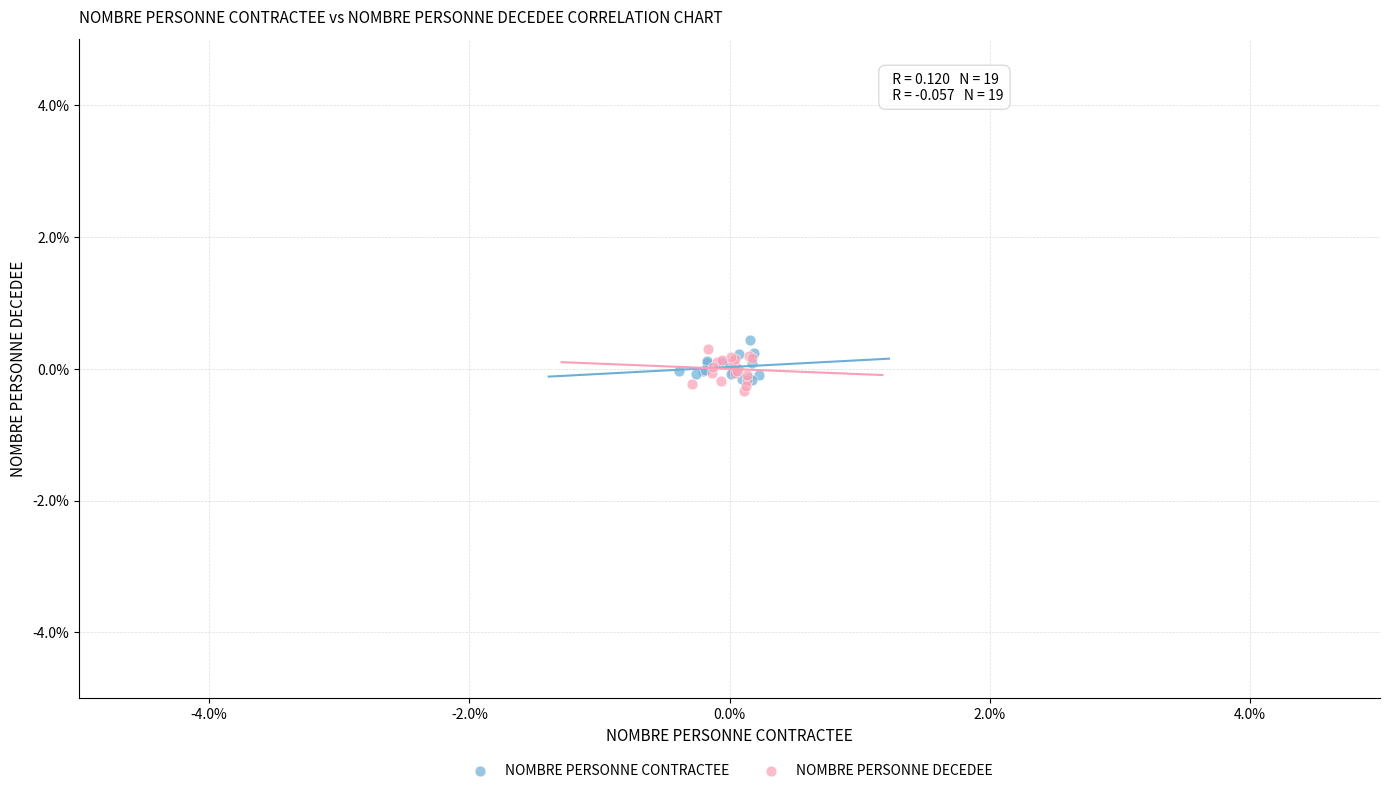

What are all the series names shown in the legend?

NOMBRE PERSONNE CONTRACTEE, NOMBRE PERSONNE DECEDEE